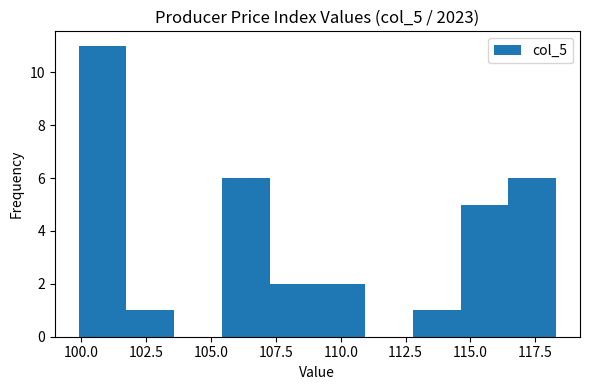

Read against the x-axis, roughly where is the centre of the tallest bar?

101.0